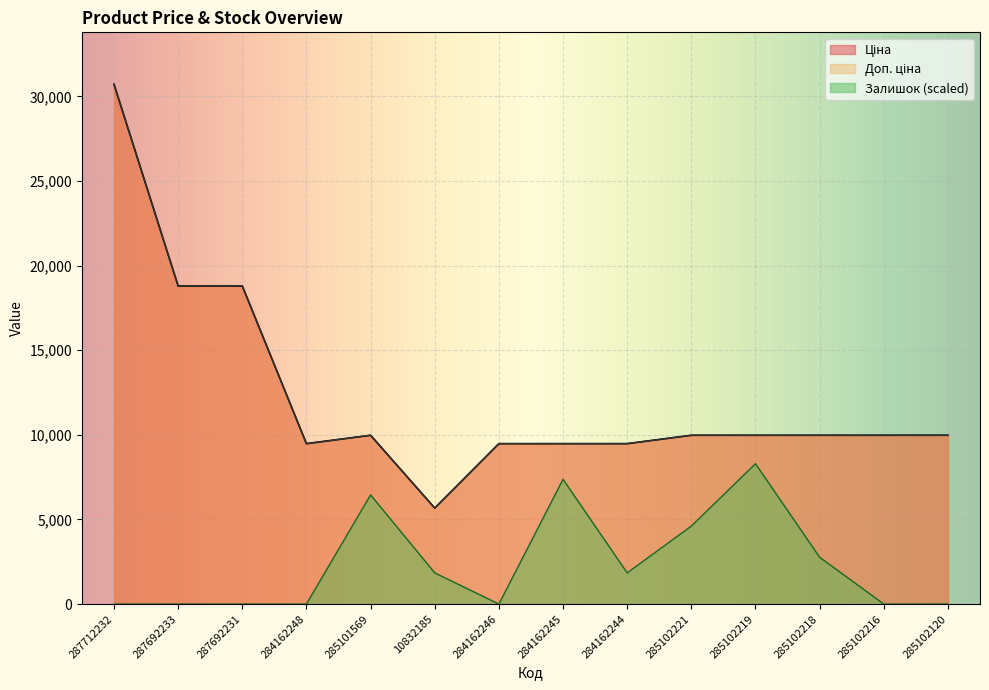

At which label does Доп. ціна first exceed 9974?

287712232